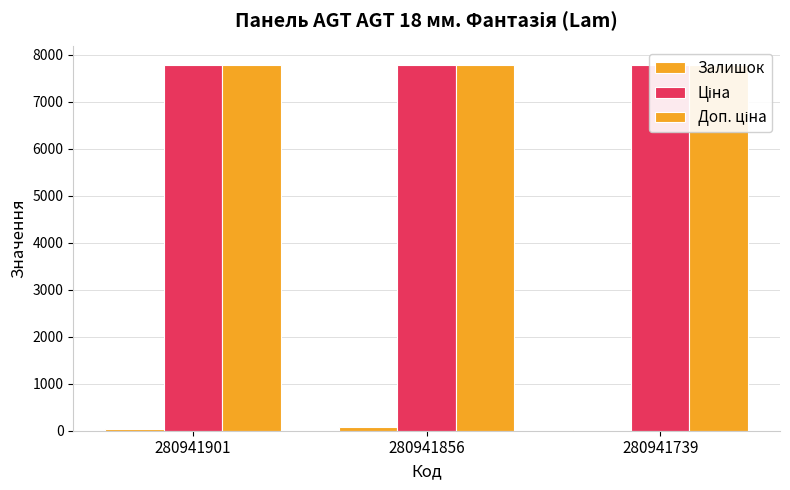

How many bars are there in total?

9